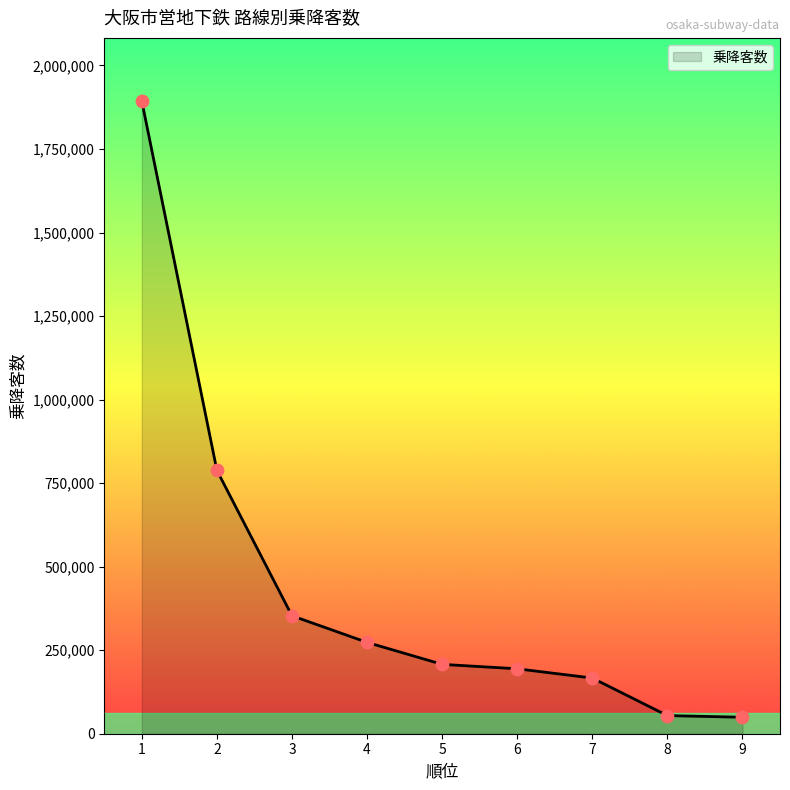

Approximately how many times larger is the value at 6 compared to 4?

0.7